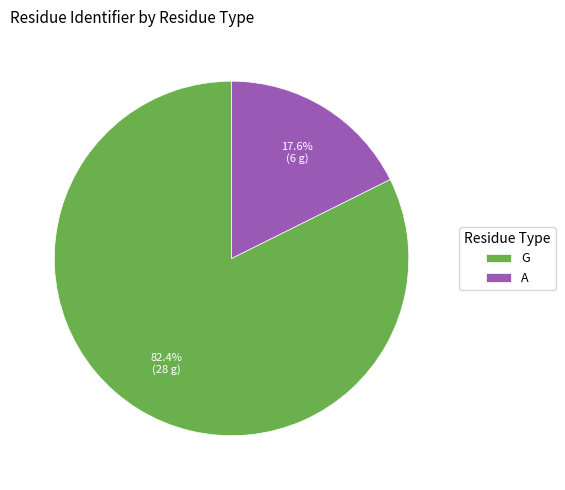

How many segments does this pie chart have?

2